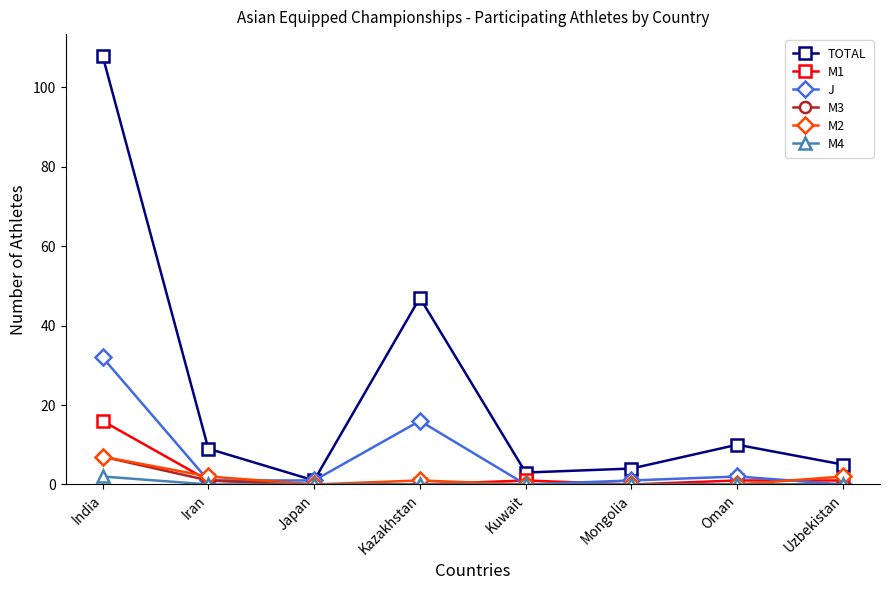

What are all the series names shown in the legend?

TOTAL, M1, J, M3, M2, M4